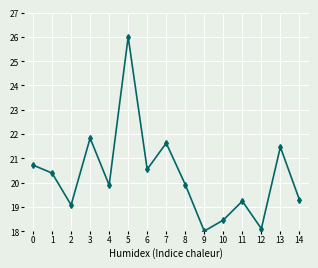

The value at 1 is 20.4. True or false?

True